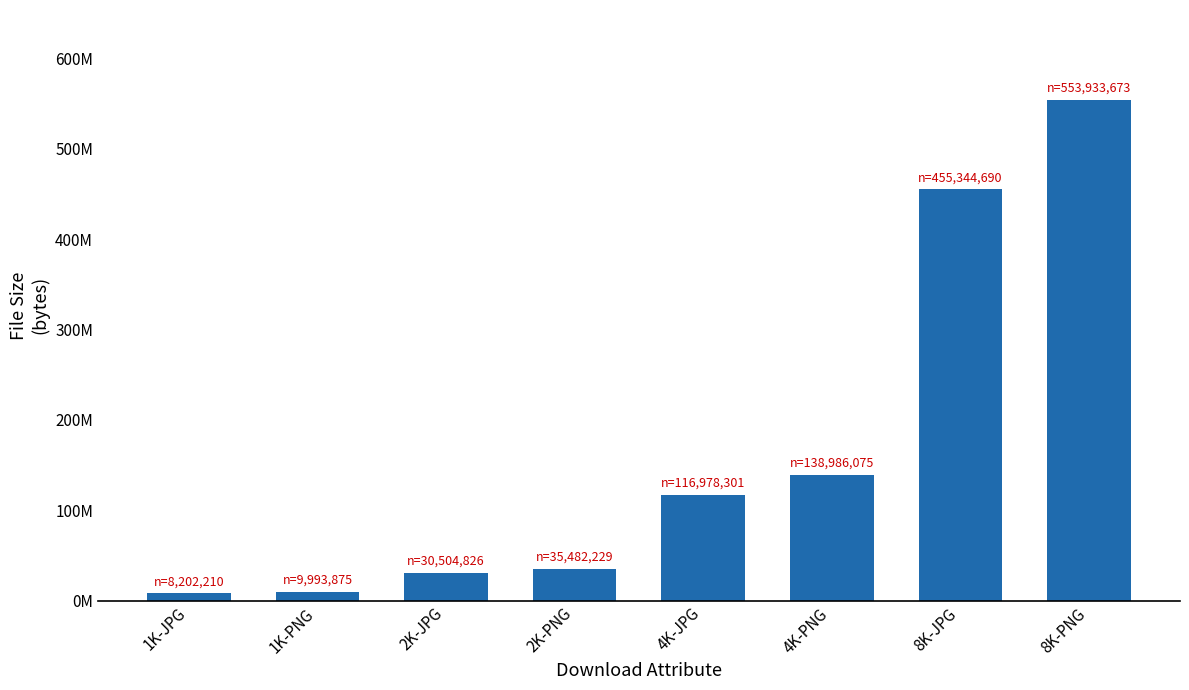

Which has a higher value, 1K-PNG or 2K-PNG?

2K-PNG